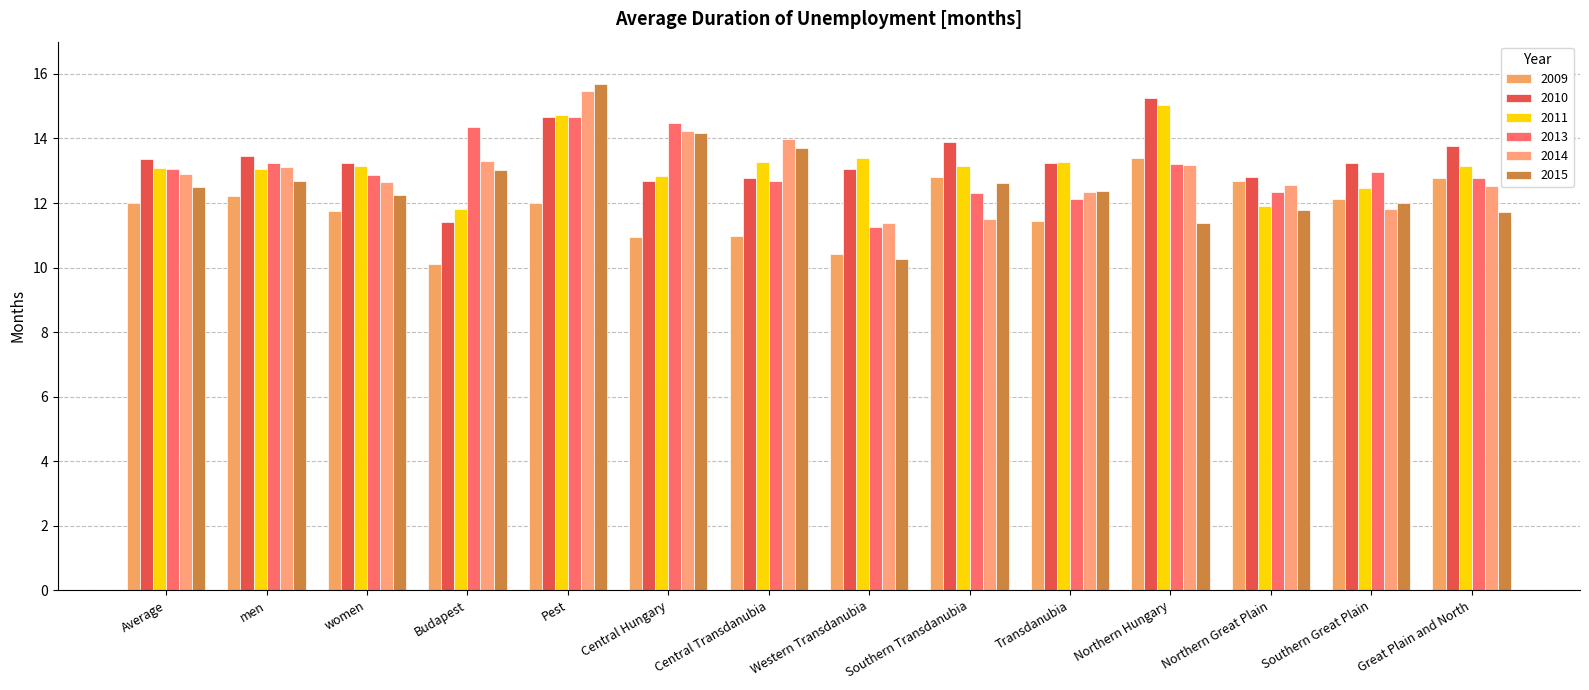

At which category is the sum across all series the highest?

Pest